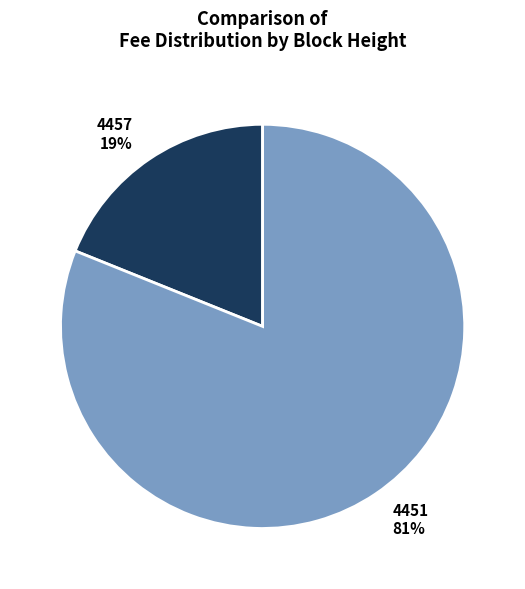

Rank the categories by value from lowest to highest.

4457, 4451